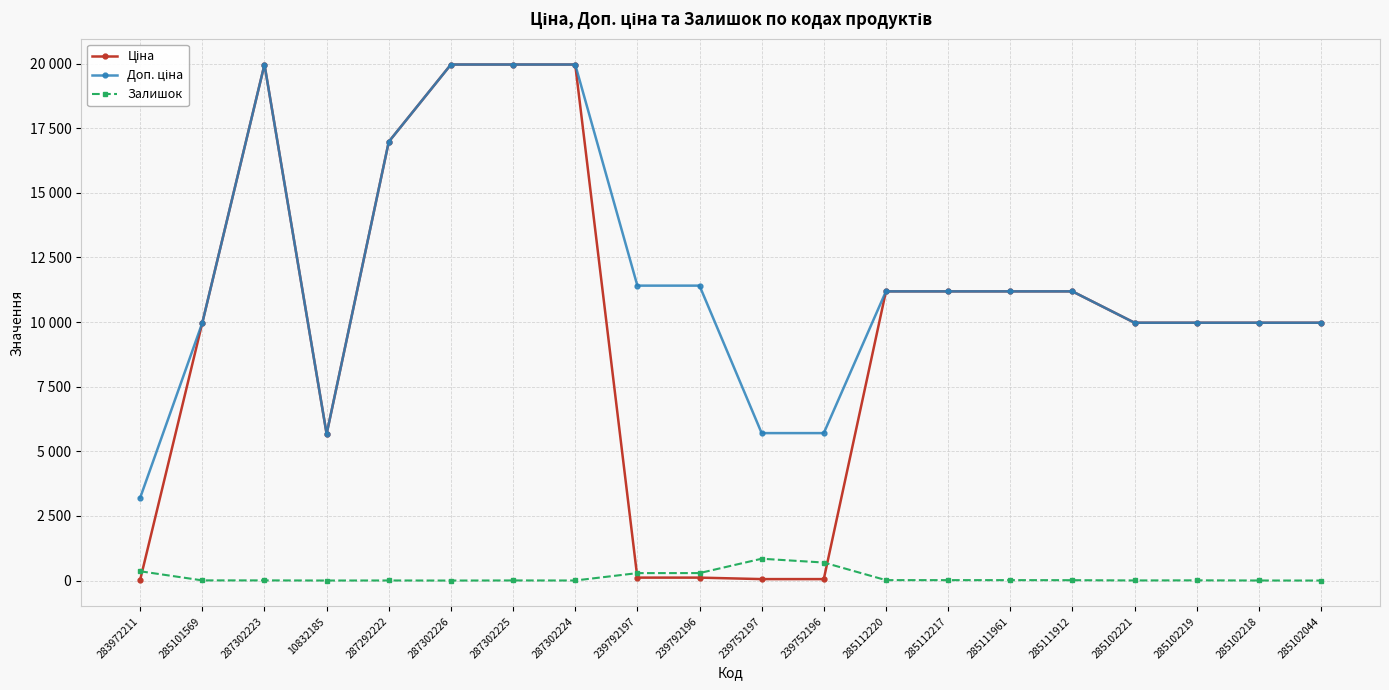

What is the label of the 20th point from the left?

285102044